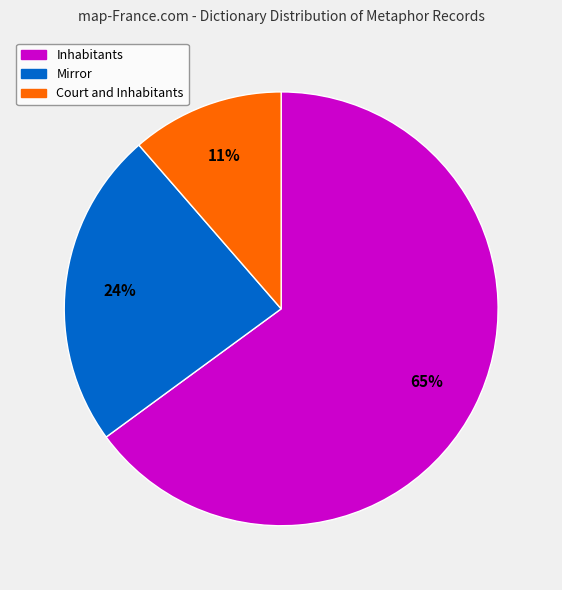

Count the number of slices in the pie.

3